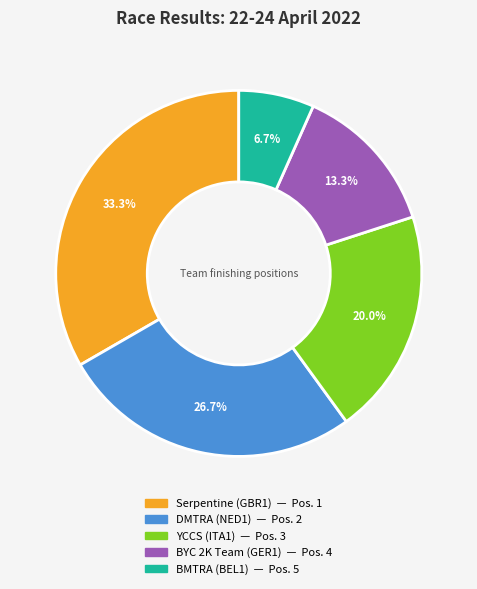

What percentage is the YCCS (ITA1) slice, to the nearest percent?

20%